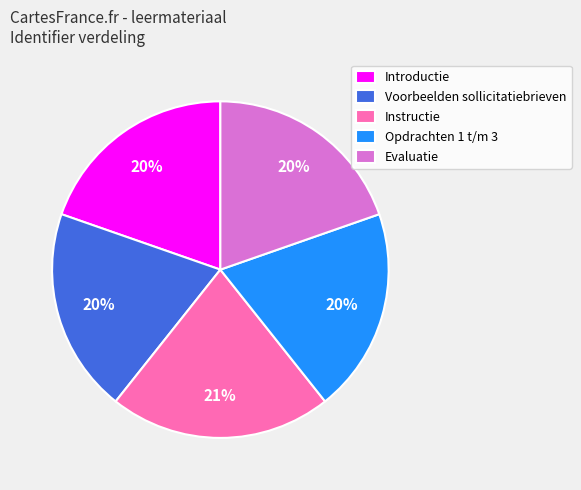

What percentage is the Opdrachten 1 t/m 3 slice, to the nearest percent?

20%